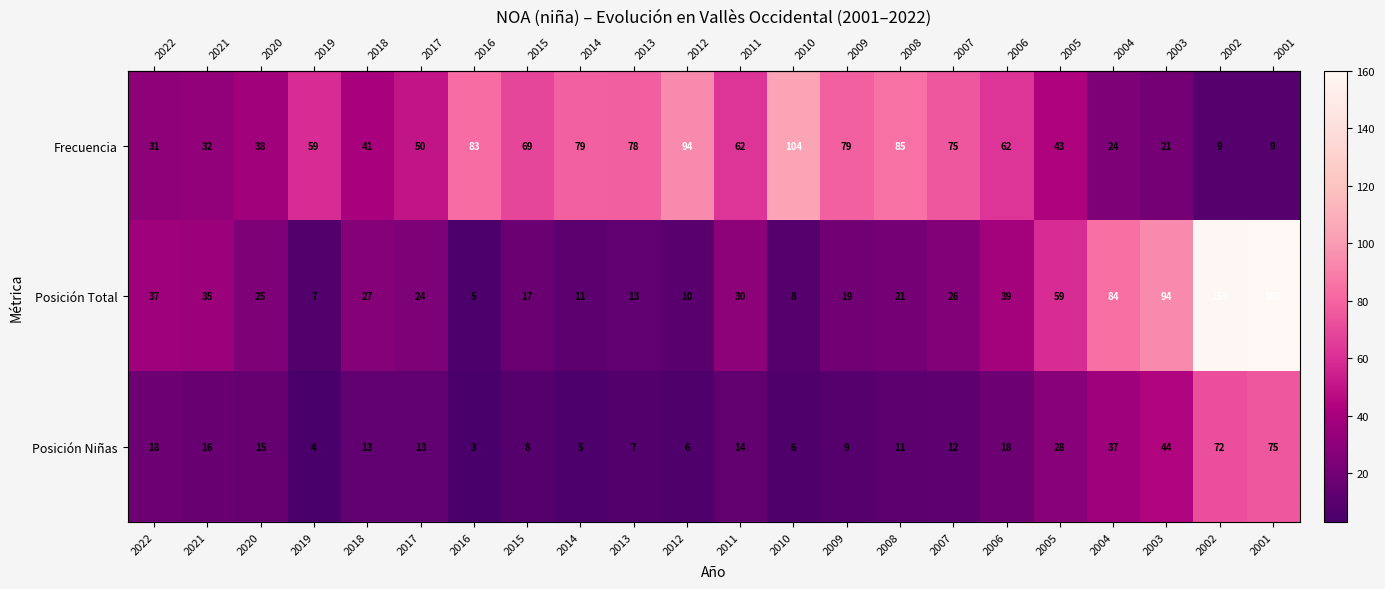

What is the spread (max minus min) of values at 2013?

71